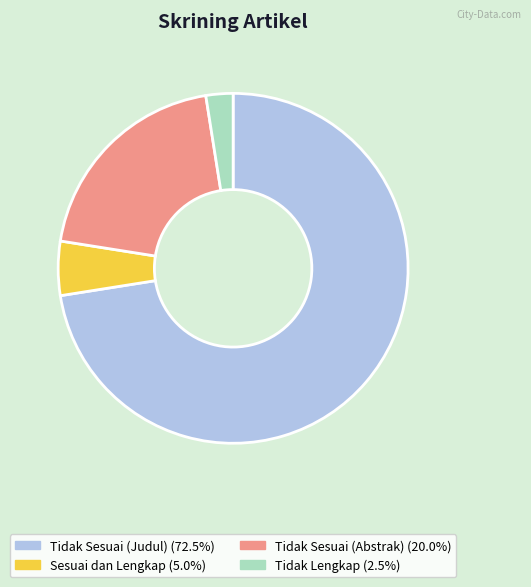

Rank the categories by value from highest to lowest.

Tidak Sesuai (Judul), Tidak Sesuai (Abstrak), Sesuai dan Lengkap, Tidak Lengkap